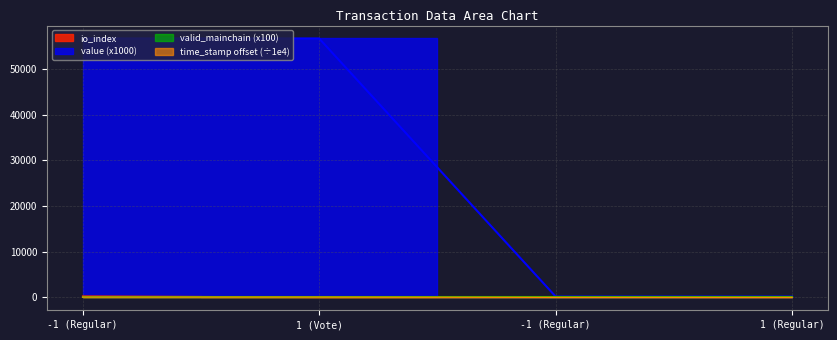

What is the value of the time_stamp point at the 3rd from the left?

55.8